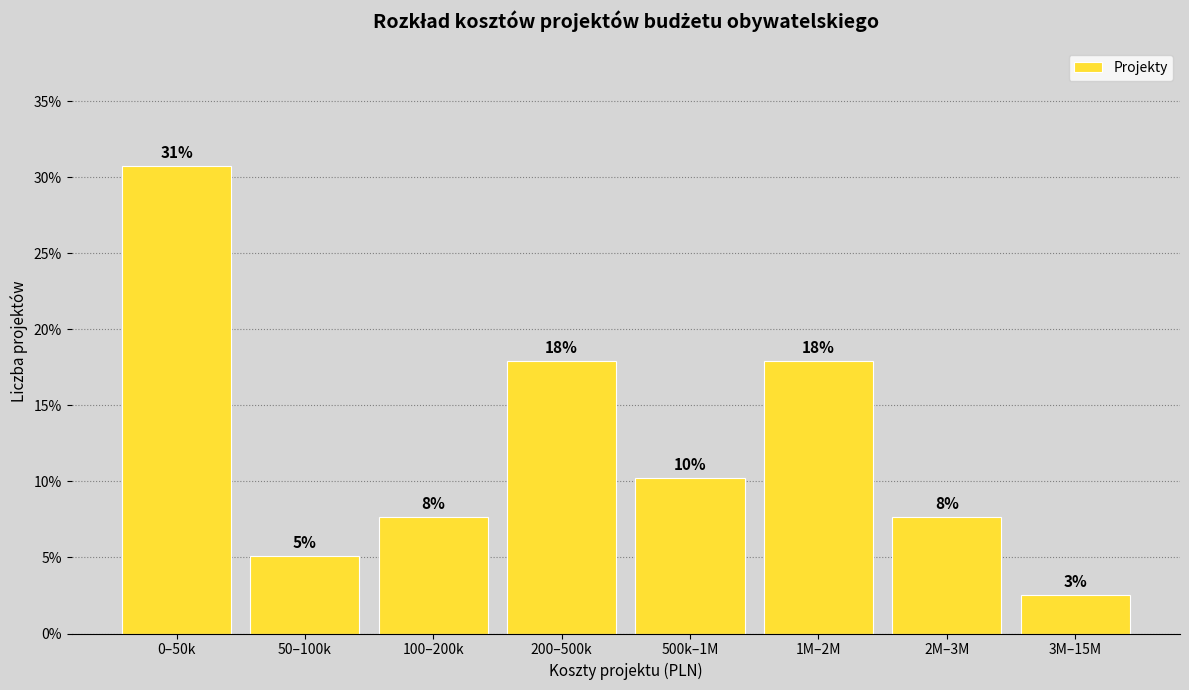

How many bars are there in total?

8